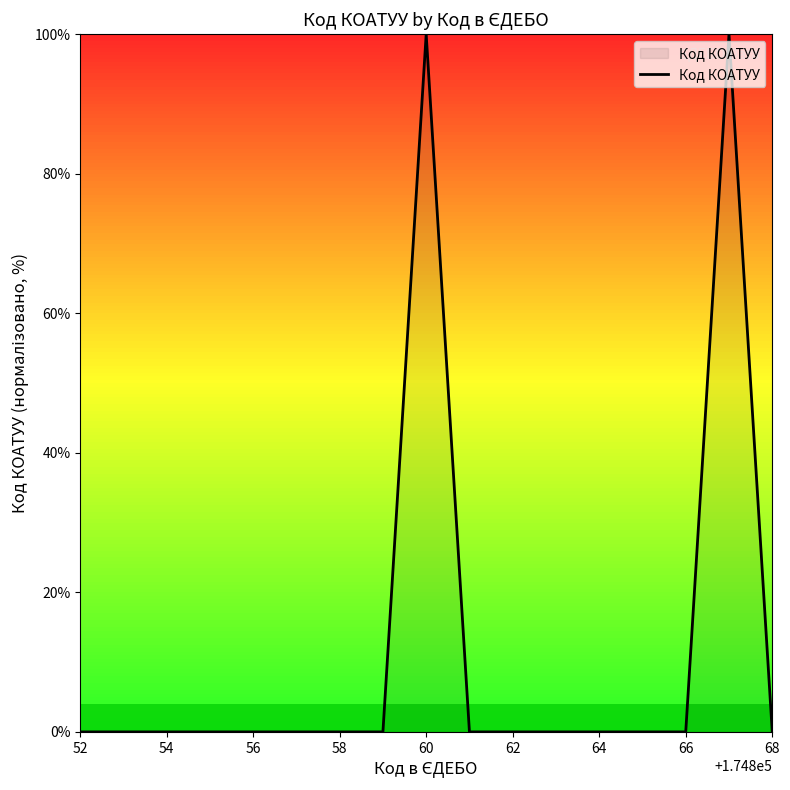

What is the maximum value shown in the chart?

100